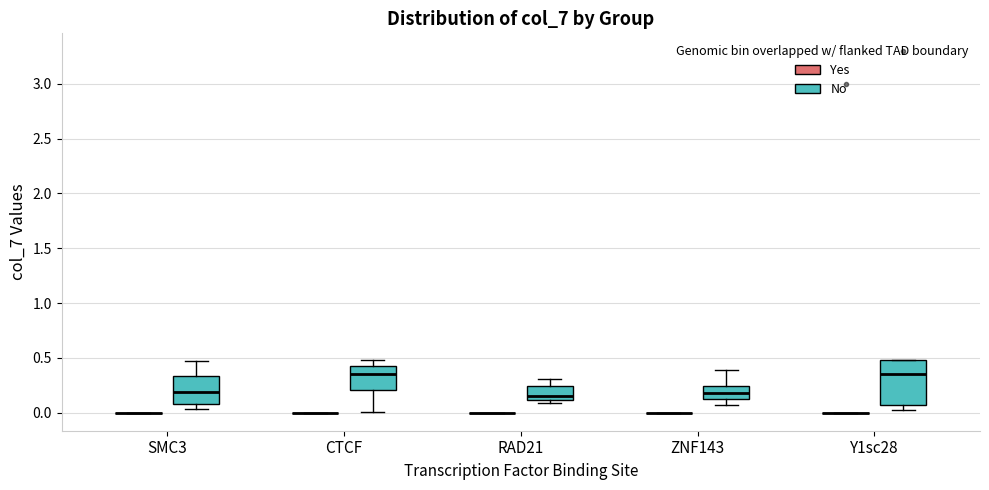

Reading left to right, transcribe this box plot: for each box, give where its median line is, the range the box spans, and where its two whiskers end, as read against the y-axis. The values are not printed on the chart, so give them approximately, as read against the axis.

SMC3 (Yes): box collapsed to a line at 0.00, whiskers 0.00 to 0.00
SMC3 (No): median 0.20, box 0.10 to 0.35, whiskers 0.05 to 0.50
CTCF (Yes): box collapsed to a line at 0.00, whiskers 0.00 to 0.00
CTCF (No): median 0.35, box 0.20 to 0.40, whiskers 0.00 to 0.50
RAD21 (Yes): box collapsed to a line at 0.00, whiskers 0.00 to 0.00
RAD21 (No): median 0.15, box 0.10 to 0.25, whiskers 0.10 (just below the box's lower edge) to 0.30
ZNF143 (Yes): box collapsed to a line at 0.00, whiskers 0.00 to 0.00
ZNF143 (No): median 0.20, box 0.10 to 0.25, whiskers 0.05 to 0.40
Y1sc28 (Yes): box collapsed to a line at 0.00, whiskers 0.00 to 0.00
Y1sc28 (No): median 0.35, box 0.05 to 0.50, whiskers 0.00 to 0.50